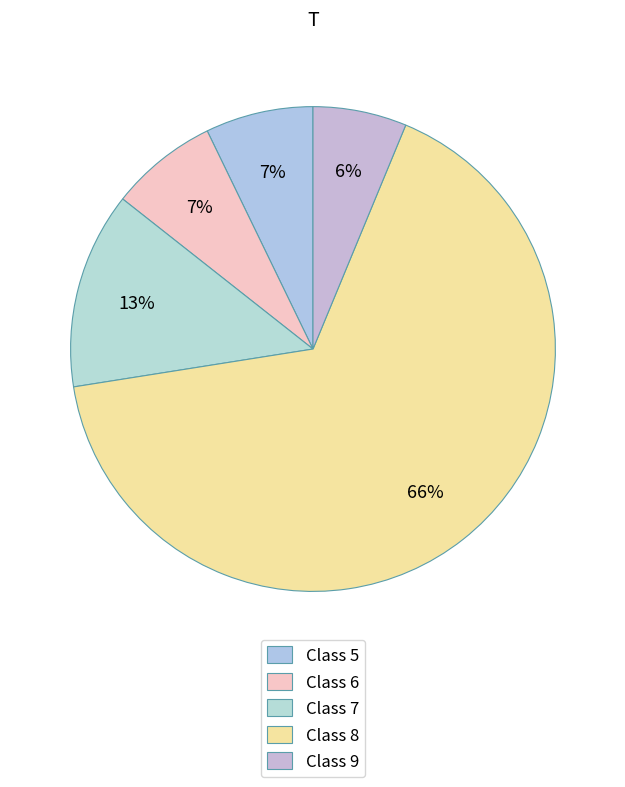

How many slices are in this pie chart?

5